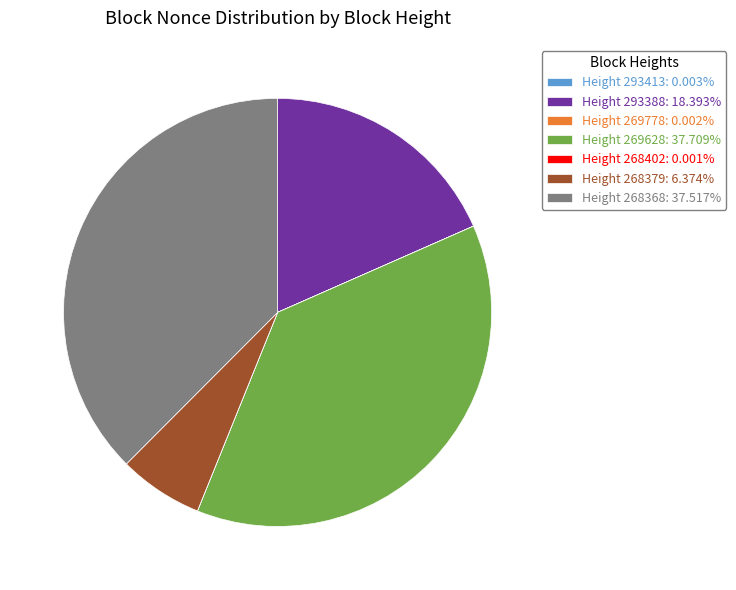

What is the ratio of the value at Height 268368: 37.517% to the value at Height 269628: 37.709%?

1.0